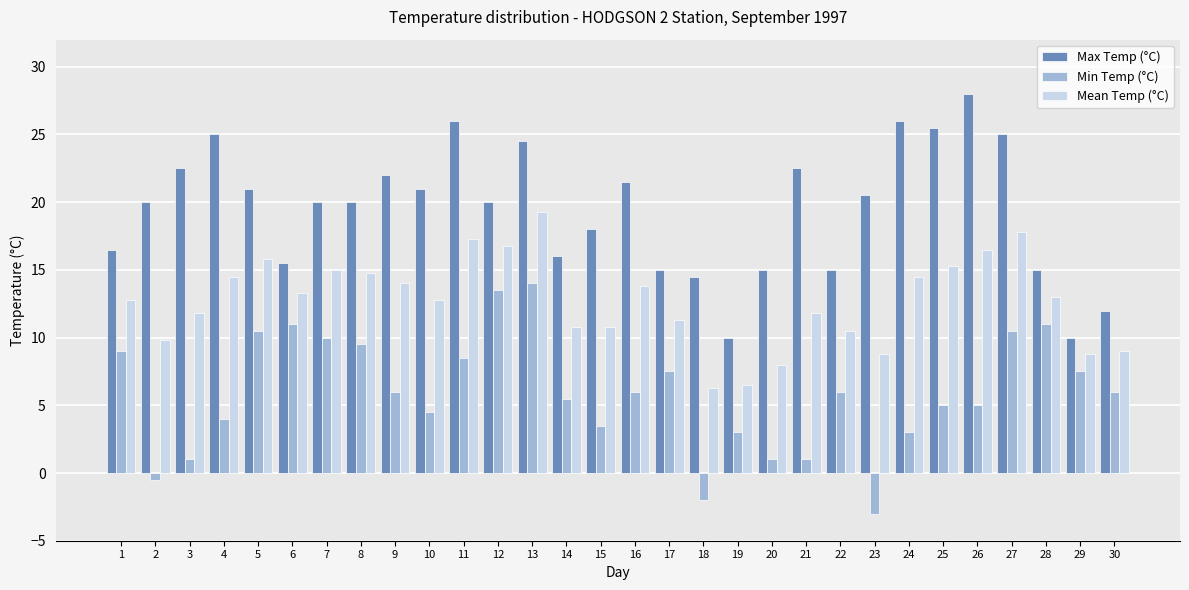

The Min Temp (°C) series shows 4.3 at 27. True or false?

False